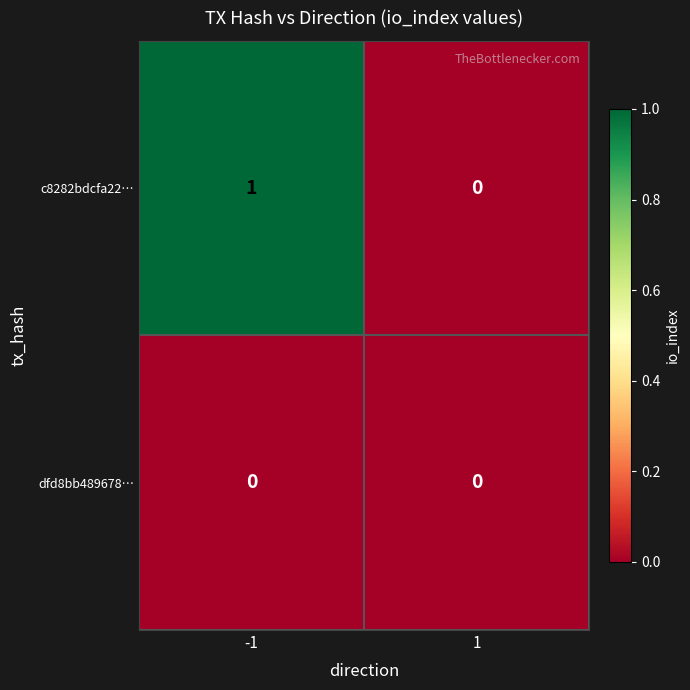

Reading left to right, transcribe all the data shown in this chart.

c8282bdcfa22…: 1	0
dfd8bb489678…: 0	0